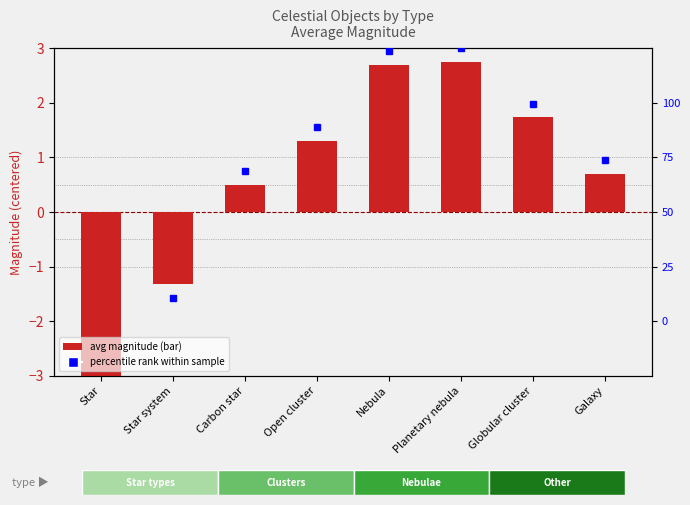

Where is the data nearest to the value 0?

Carbon star